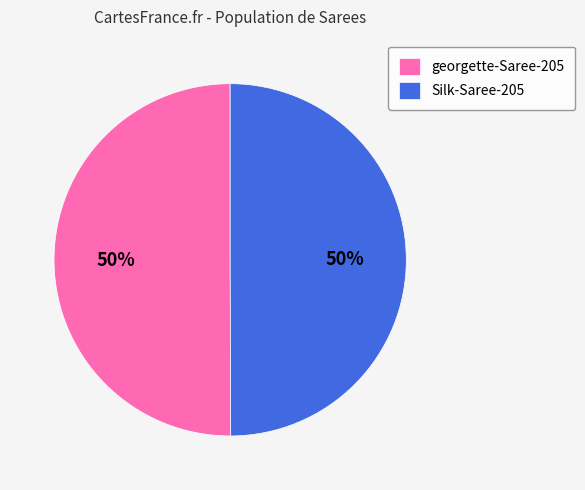

What is the ratio of the value at georgette-Saree-205 to the value at Silk-Saree-205?

1.0